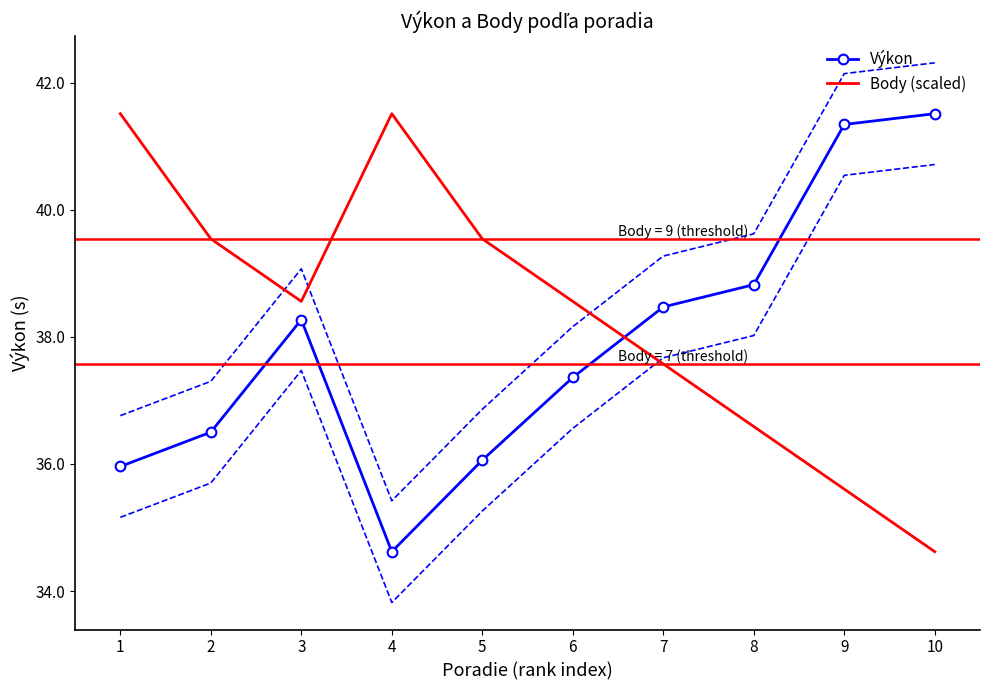

What is the total value across all series at 1?

77.5